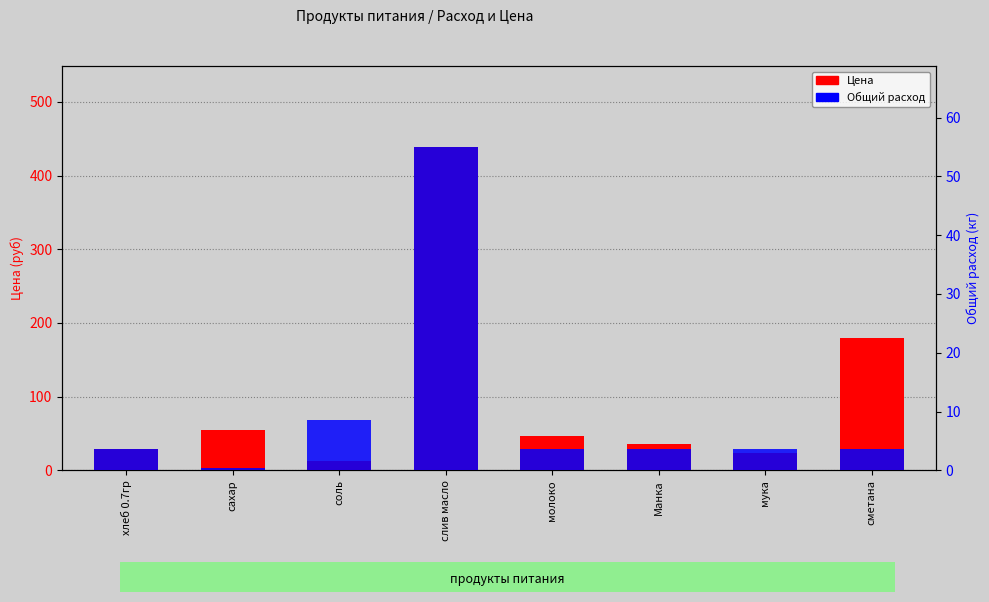

List the labels in order of Цена value, smallest first.

соль, мука, хлеб 0.7гр, Манка, молоко, сахар, сметана, слив масло